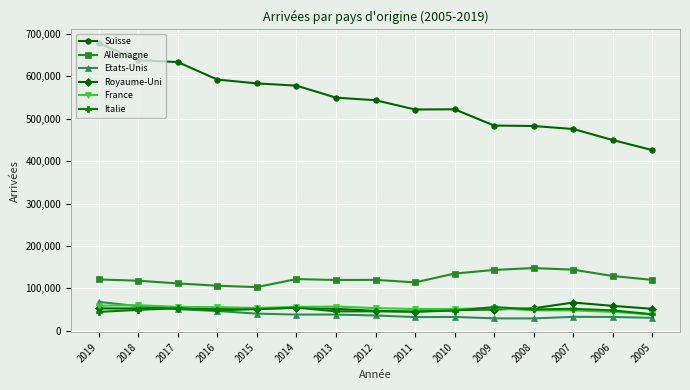

What is the difference between the maximum and second lowest values in the Suisse series?

228792